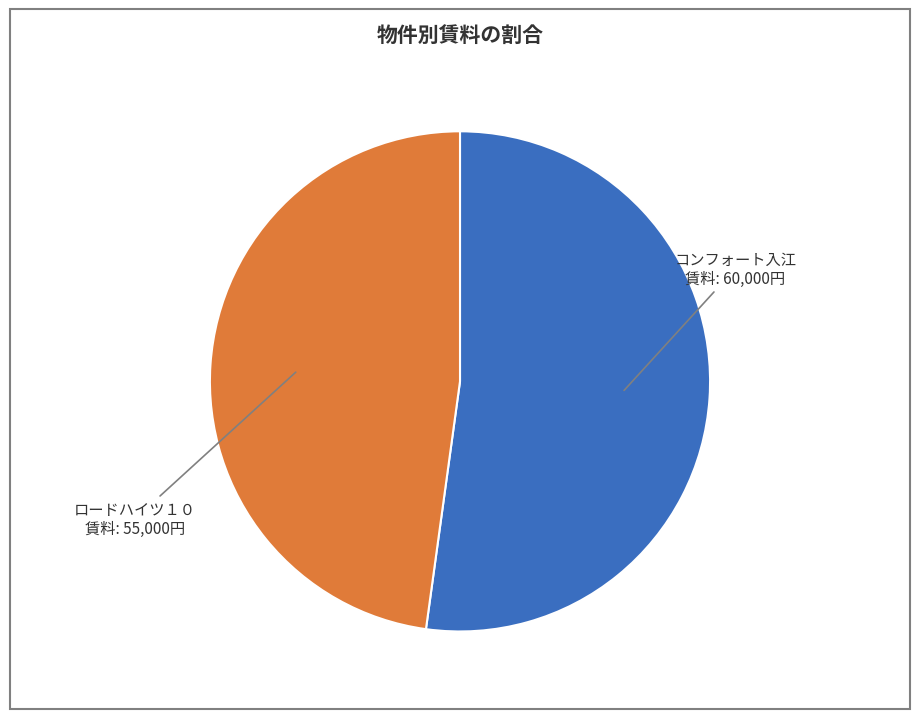

Rank the categories by value from lowest to highest.

ロードハイツ１０, コンフォート入江